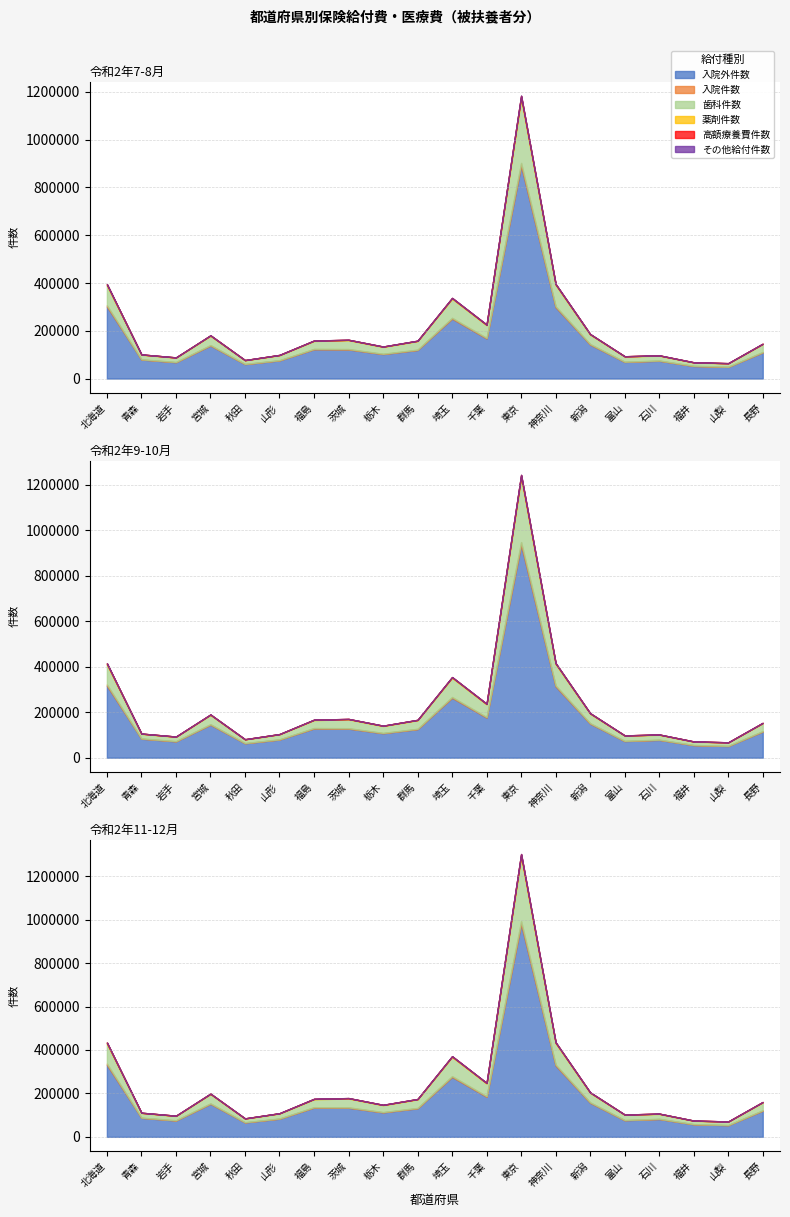

Reading left to right, extract all data points from this chart.

入院外件数: 301217	79385	68130	138042	60207	75765	122332	121585	102263	119332	250717	167450	890580	298327	142286	69340	74326	52385	48706	109505
入院件数: 5628	1071	1188	2094	1008	1098	1815	1870	1464	1684	3459	2646	12179	4247	2173	1085	1191	932	796	1782
歯科件数: 82910	19405	18002	38753	15075	20973	33140	37018	28814	35695	79976	53049	269321	89184	39632	21859	20422	13778	14081	32945
薬剤件数: 4928	969	1074	1821	915	937	1574	1567	1285	1538	2889	2269	10177	3550	1937	926	1012	835	688	1545
高額療養費件数: 694	127	83	216	65	96	271	267	195	213	554	501	1995	601	231	73	192	96	87	232
その他給付件数: 30	3	12	13	1	43	17	21	11	29	64	32	155	45	13	8	8	4	2	6